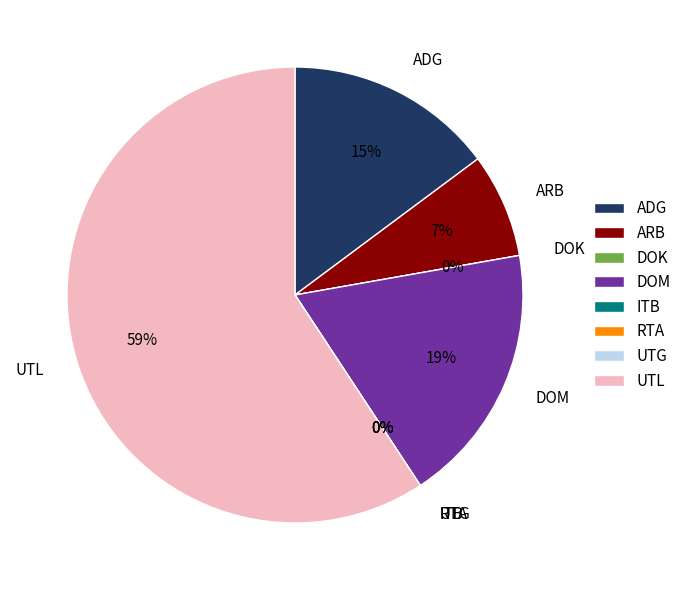

What is the total percentage of Экономика государственного и муниципального управления and Информатика?

28.1%